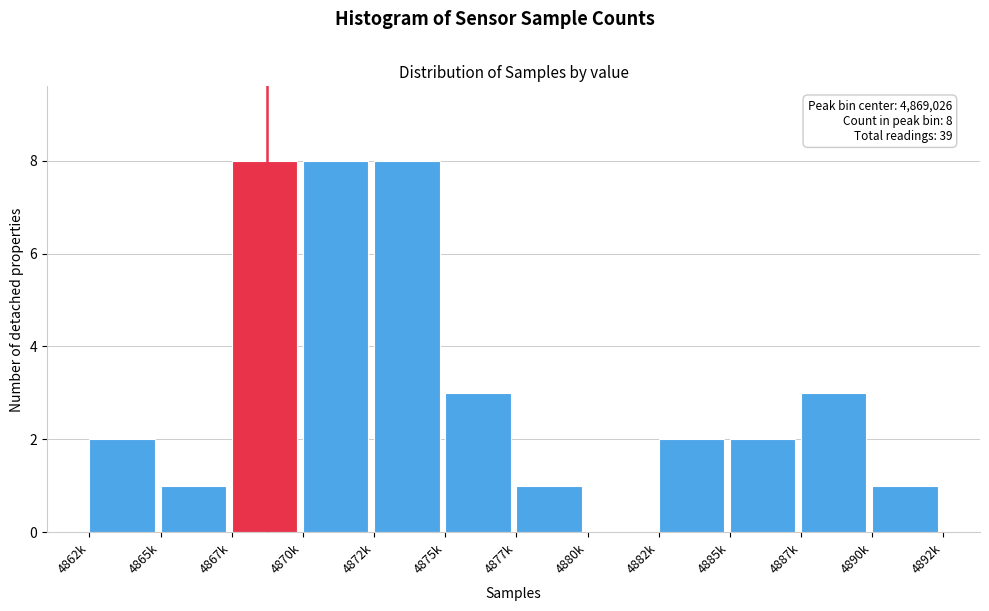

Reading right to left, transcribe all the data shown in this chart.

4890k=1	4887k=3	4885k=2	4882k=2	4880k=0	4877k=1	4875k=3	4872k=8	4870k=8	4867k=8	4865k=1	4862k=2